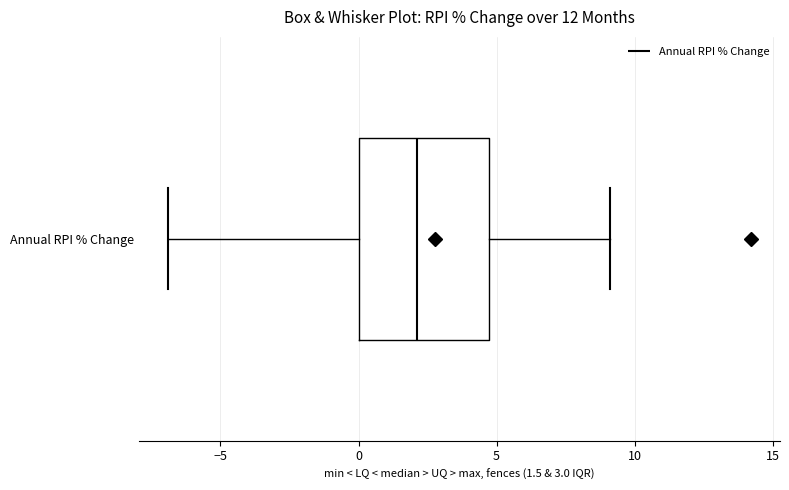

Transcribe this box plot: give where the median line is, the range the box spans, and where the two whiskers end, as read against the x-axis. The values are not printed on the chart, so give them approximately, as read against the axis.

median 2.0, box 0.0 to 4.5, whiskers -7.0 to 9.0